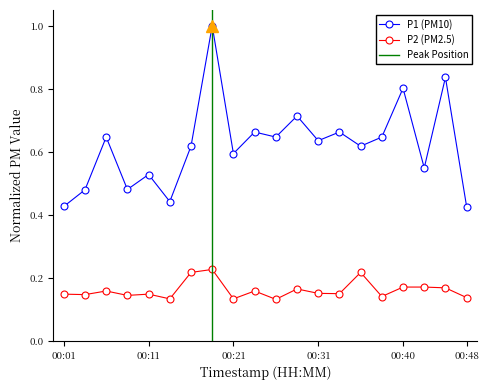

At which category does P1 reach its first local valley?

00:08